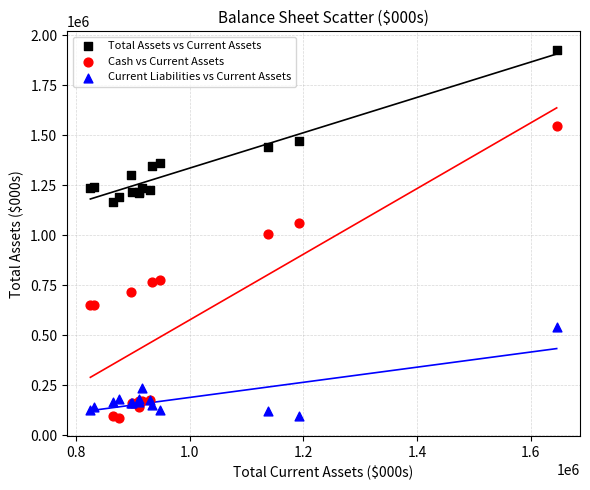

In the Current Liabilities vs Current Assets series, what Y value is closest to 317928?

233605